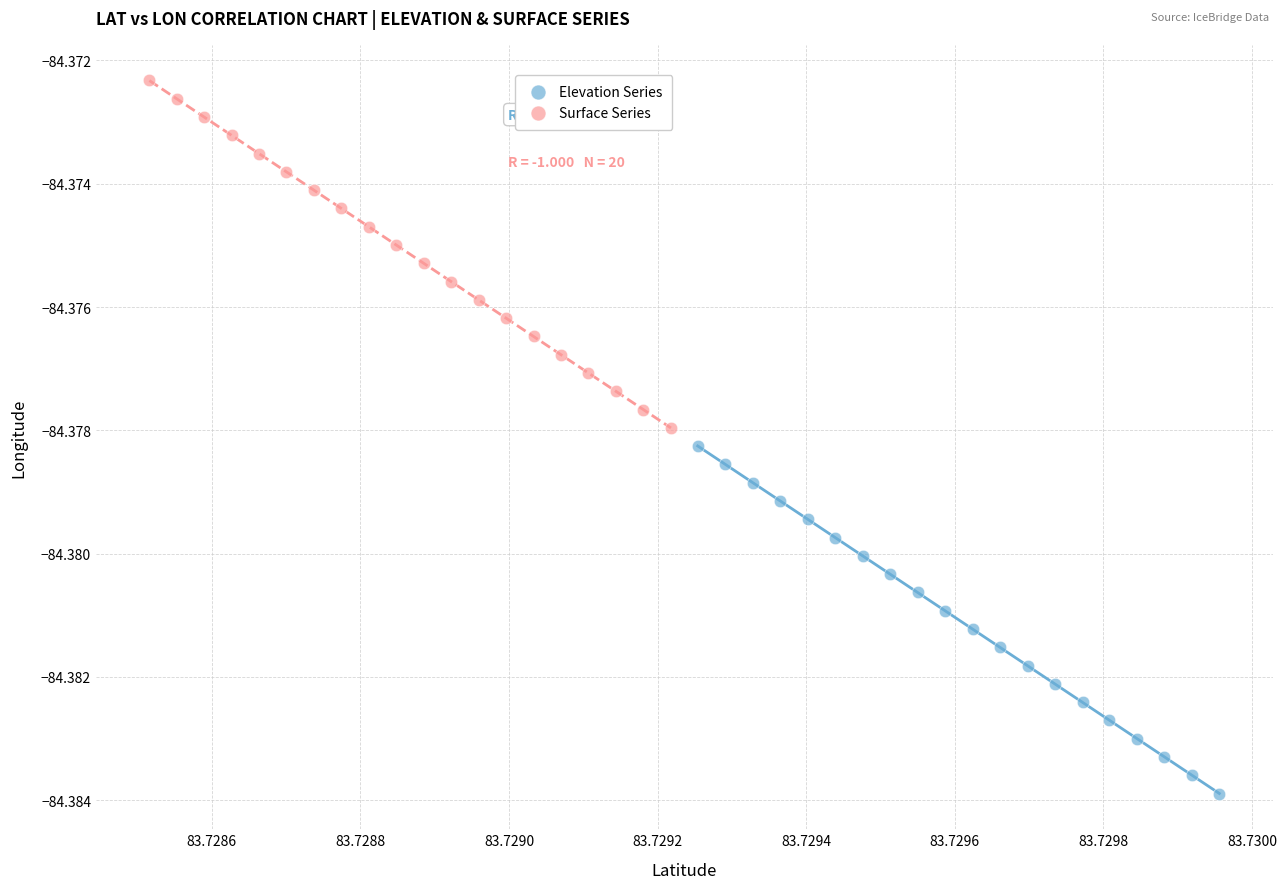

Which series contains the highest Y value?

Surface Series